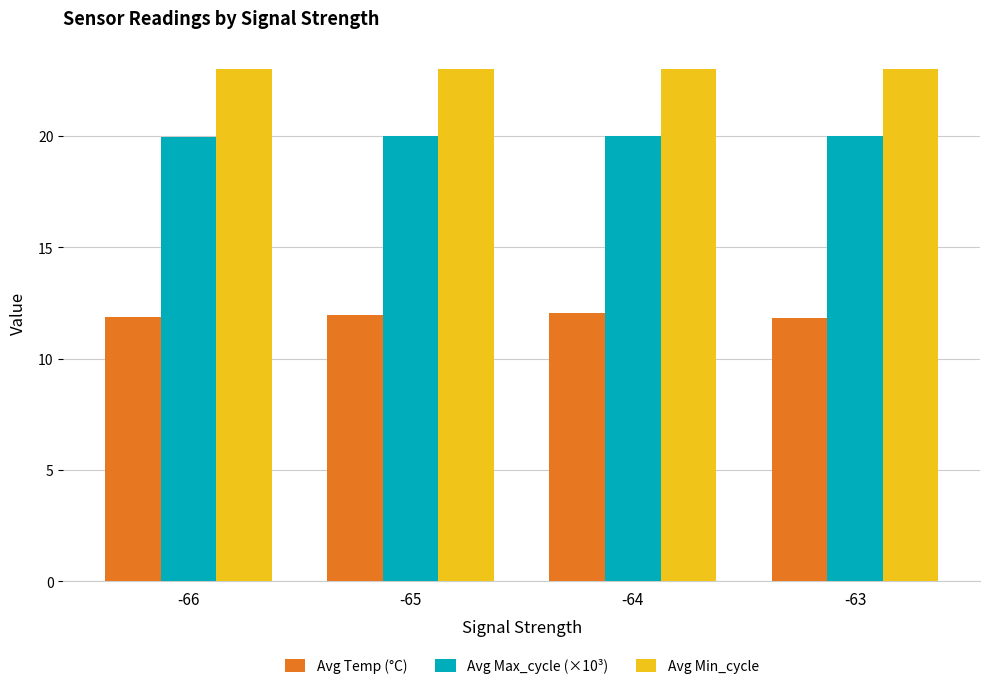

What is the maximum value for Avg Max_cycle (×10³)?

20.0